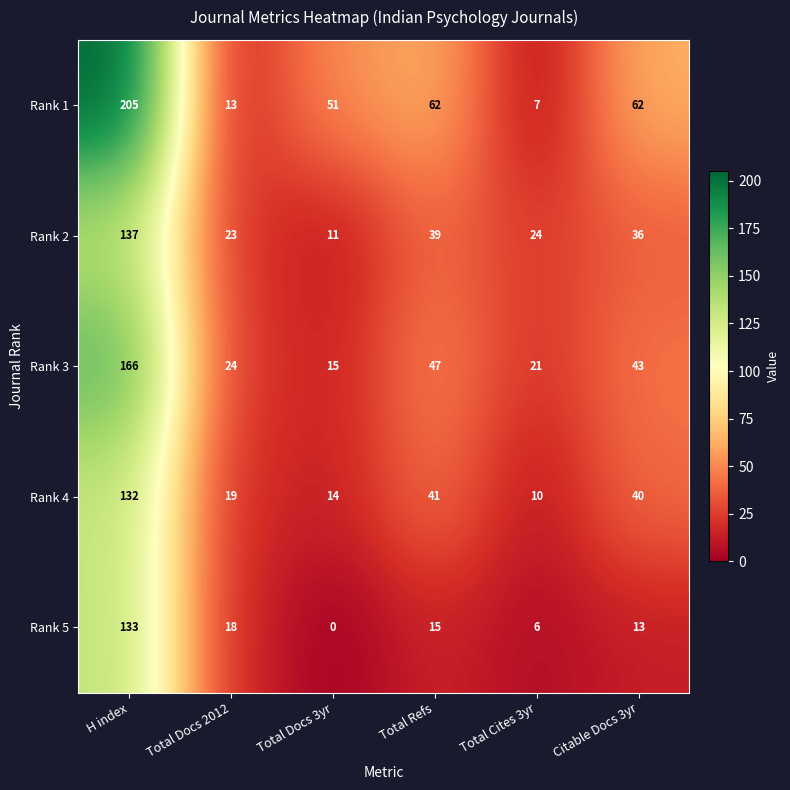

What is the difference between the highest and lowest values at Citable Docs 3yr?

49